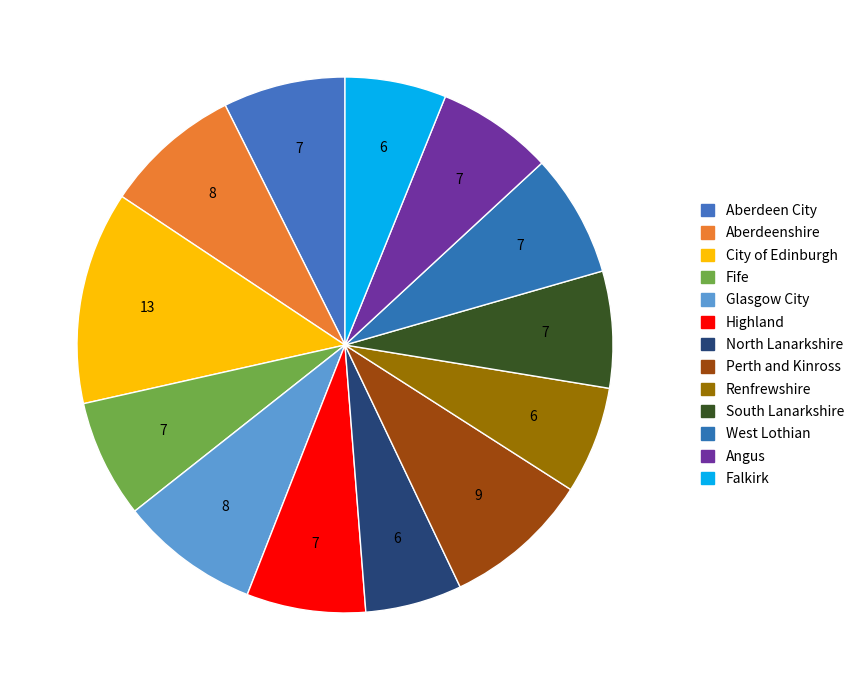

How many slices are in this pie chart?

13